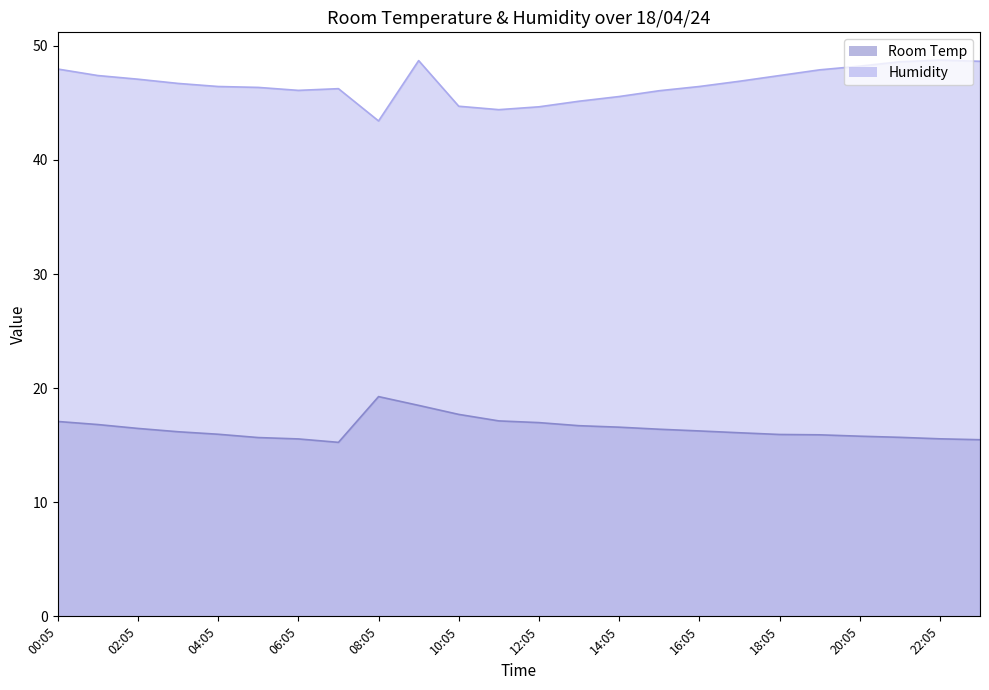

Which series has the largest range (max minus min)?

Humidity